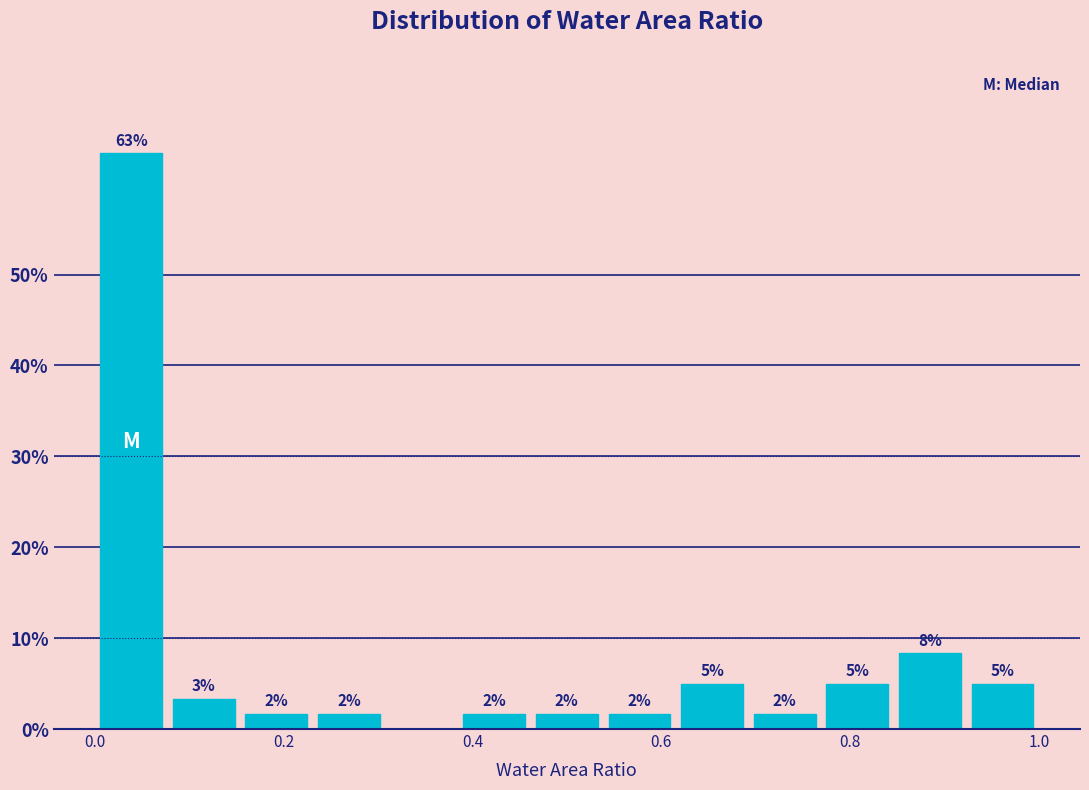

Around what value on the x-axis is the tallest bar? Give the approximate position of its centre, as read against the axis.

0.04